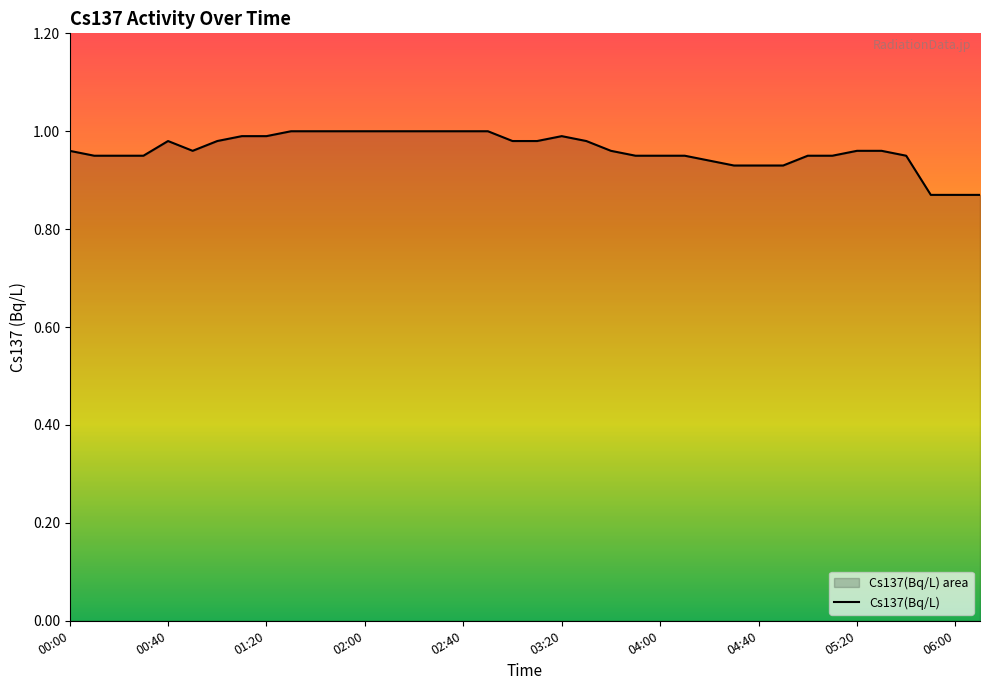

The chart shows a value of 1.6 at 02:40. True or false?

False